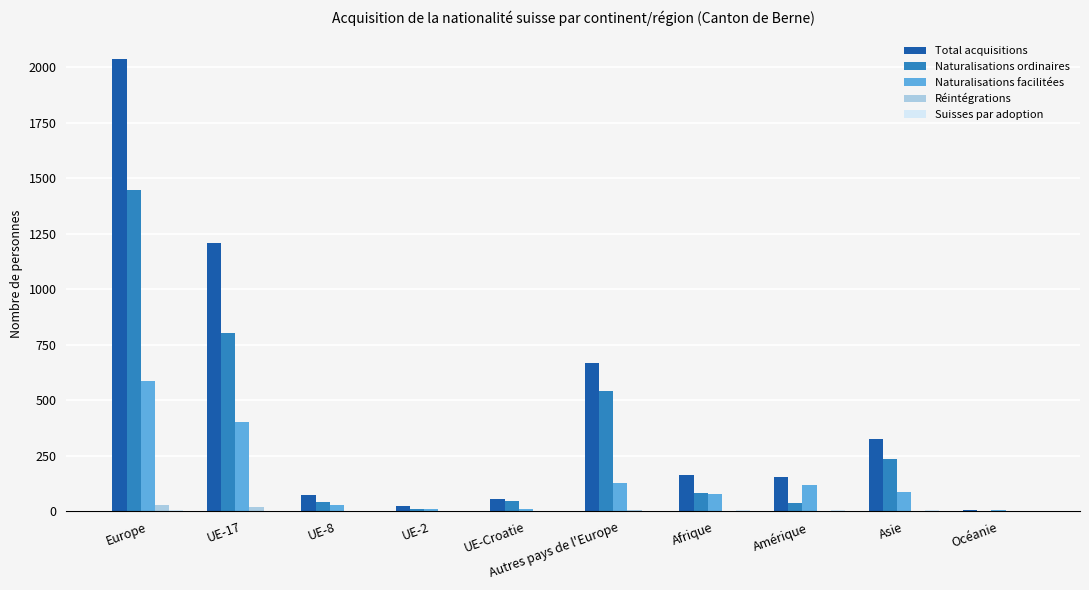

At which category is the sum across all series the highest?

Europe